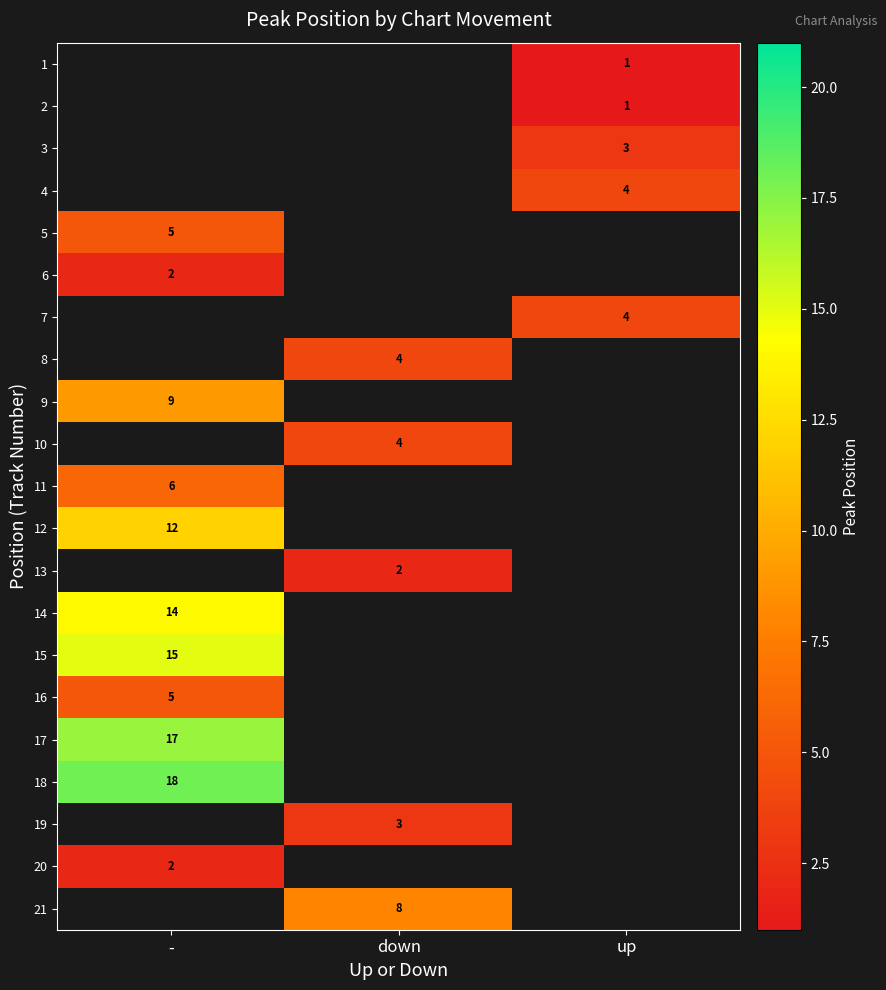

The value of 14 at - is 14. True or false?

True